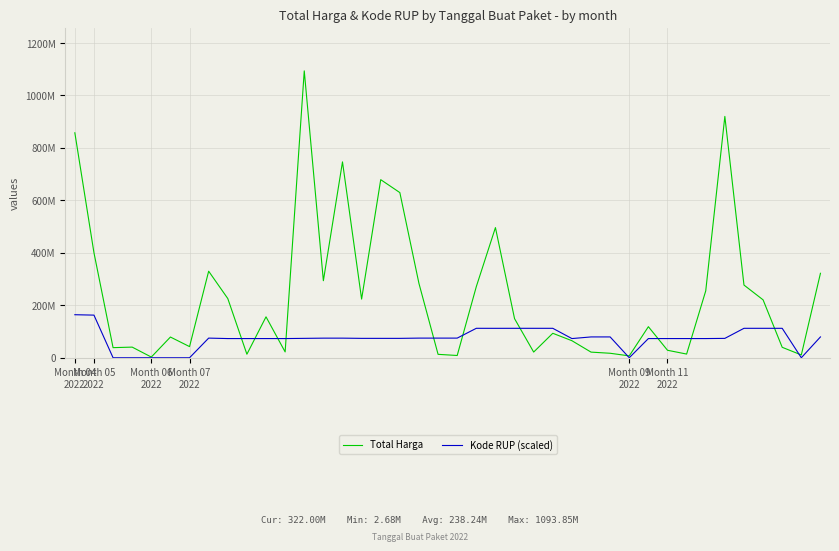

Where is the first local maximum for Kode RUP (scaled)?

7